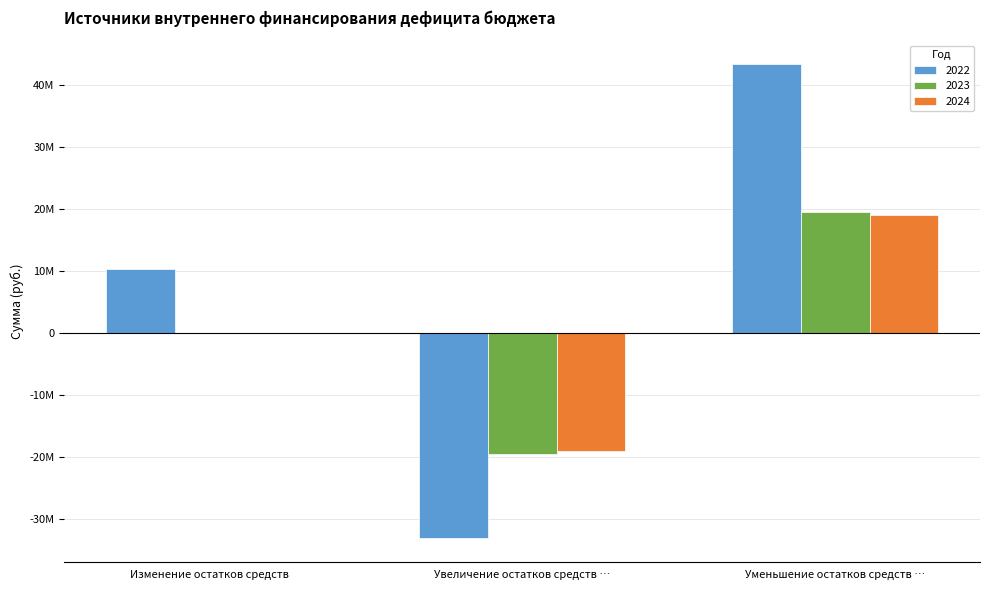

Does the chart contain stacked bars?

No